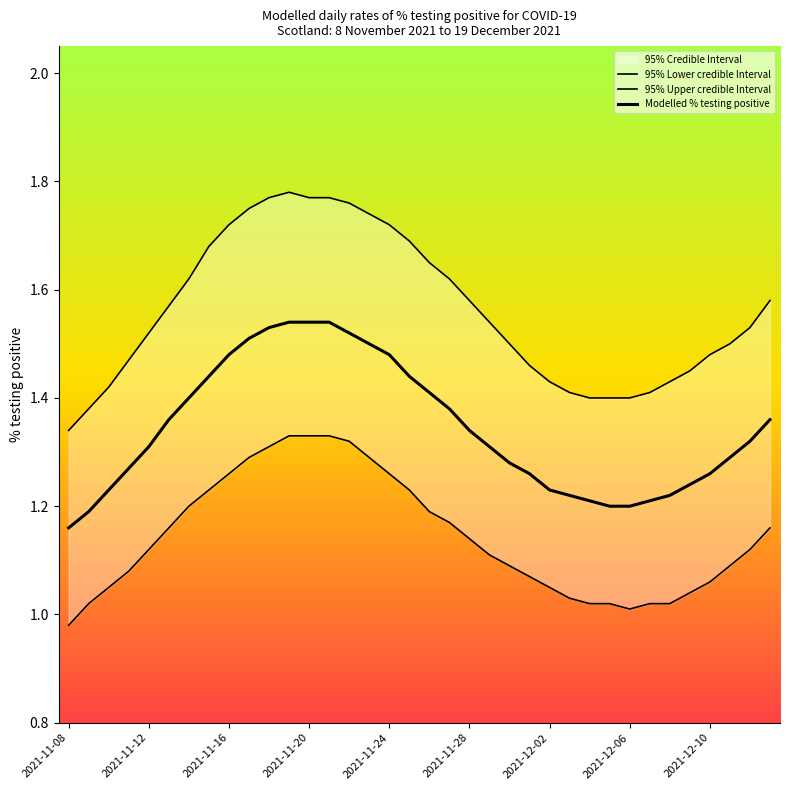

What is the sum of the Modelled % testing positive values at 16 and 19?

2.9